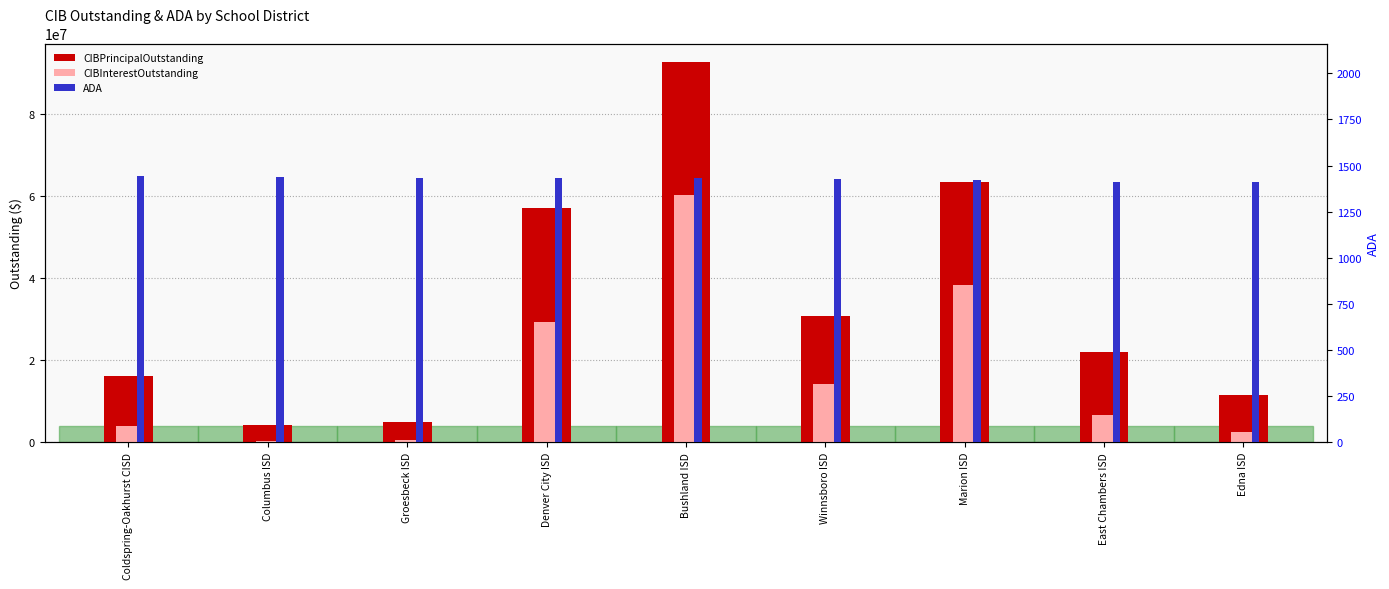

Which series has the largest total across all categories?

CIBPrincipalOutstanding